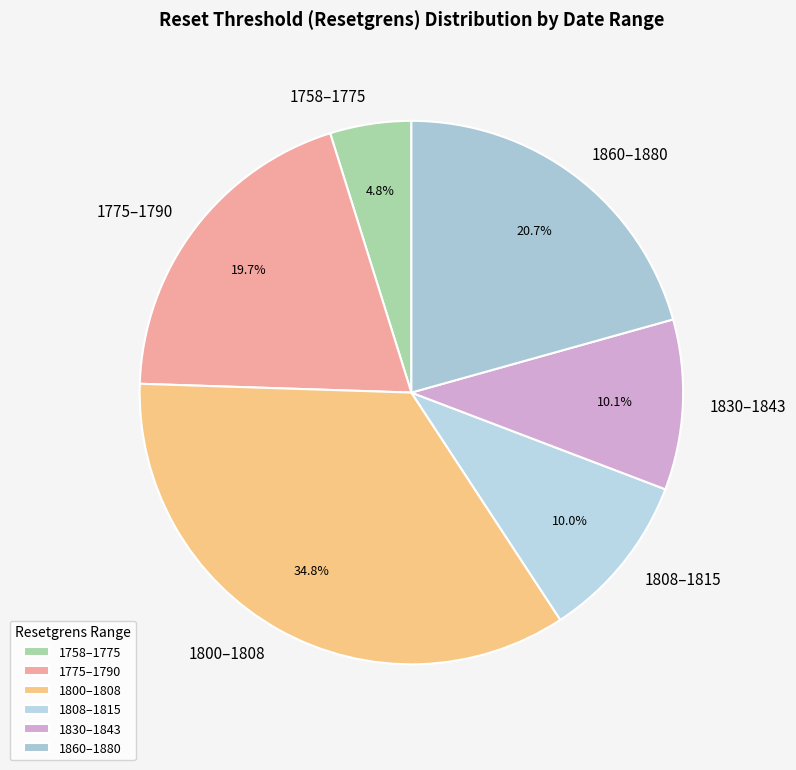

Which has a higher value, 1800–1808 or 1830–1843?

1800–1808